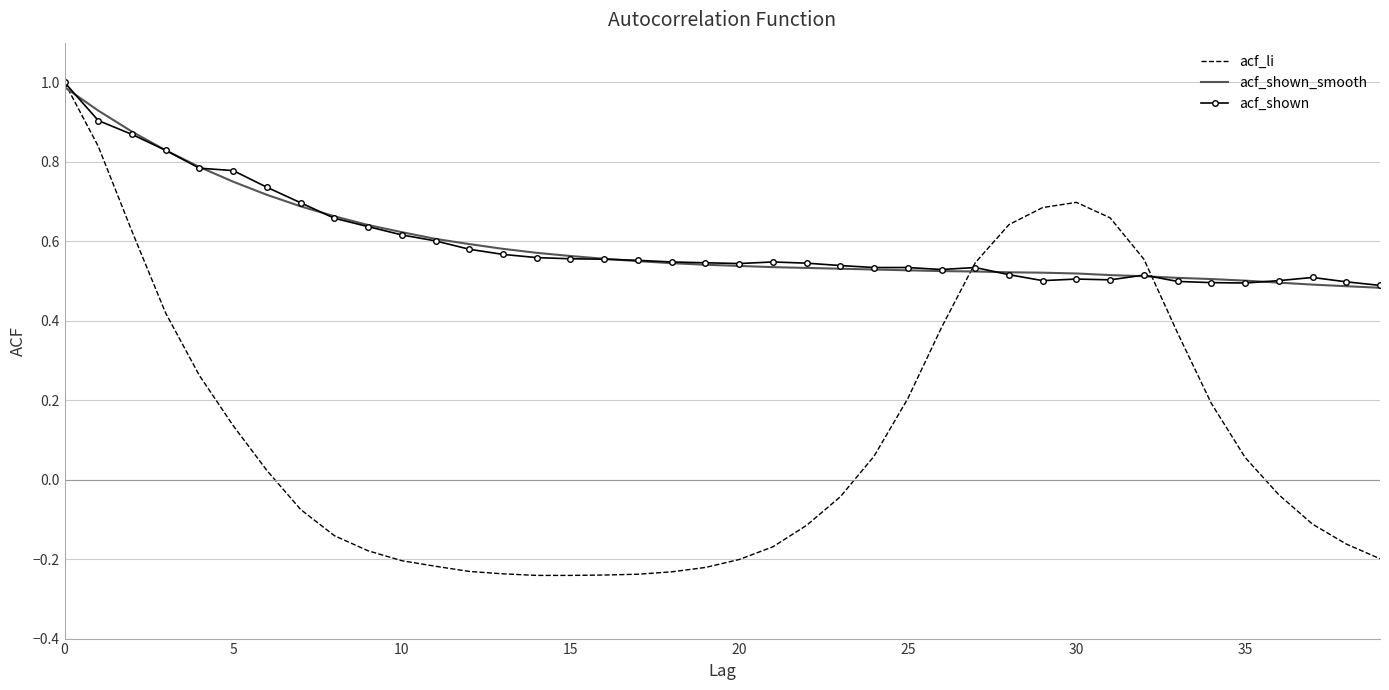

What is the maximum value shown in the chart?

1.0